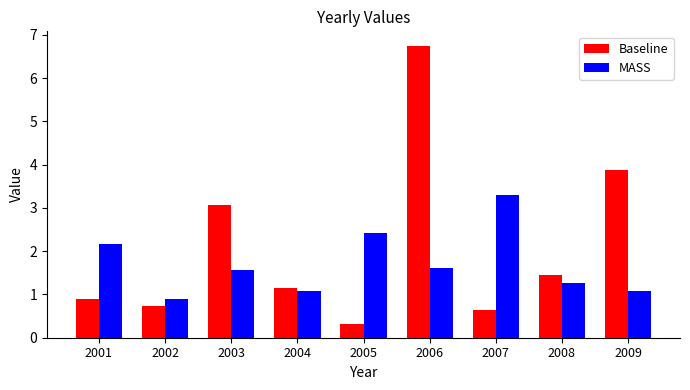

What are all the series names shown in the legend?

Baseline, MASS